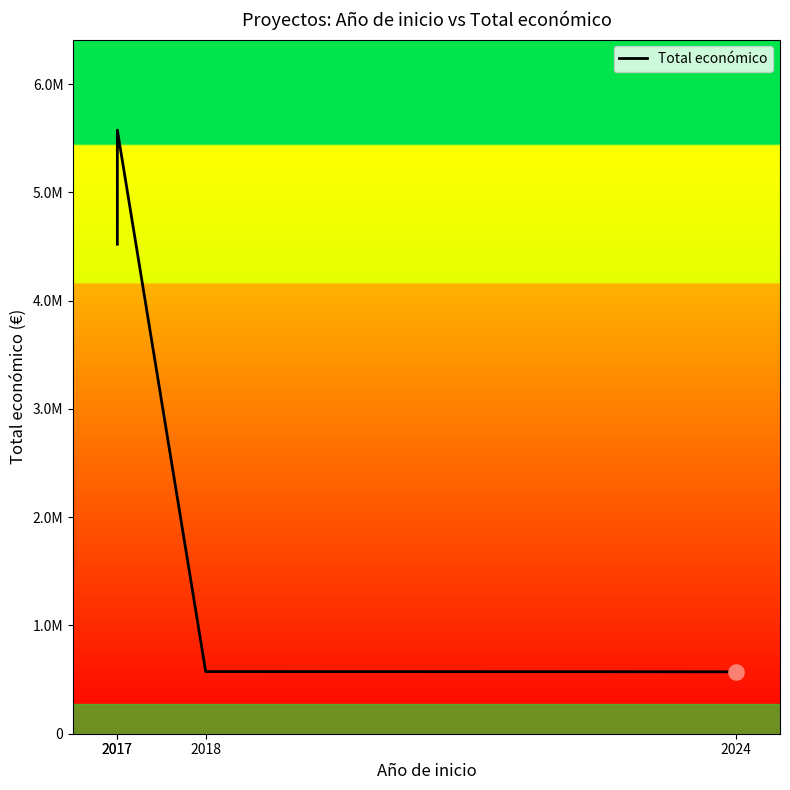

What is the change in value from 2017 to 2018?

-5000402